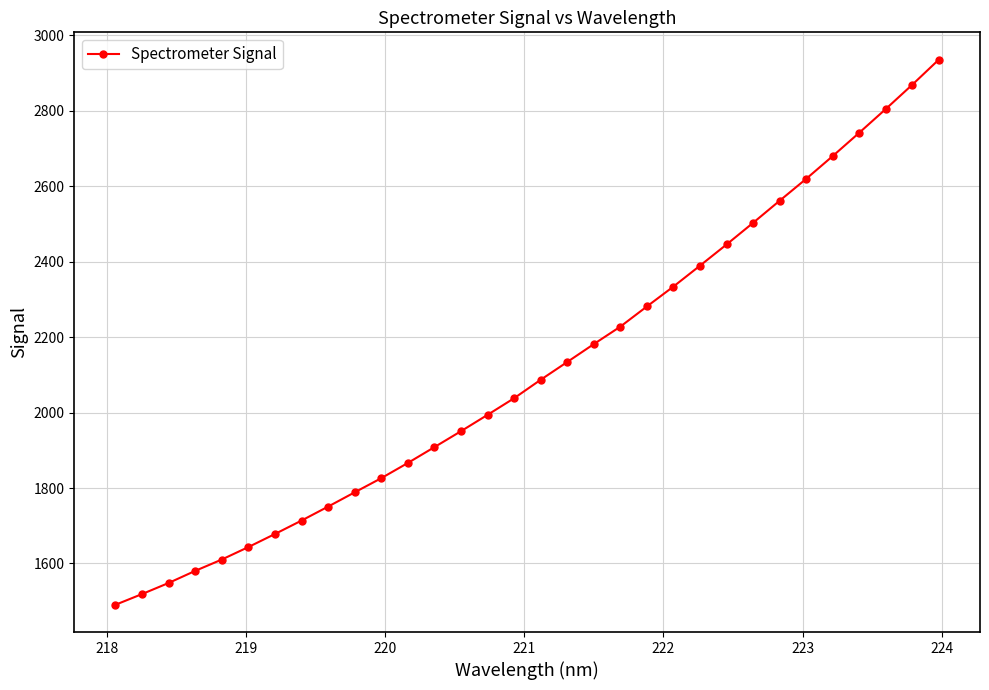

What is the sum of all values?

67701.5